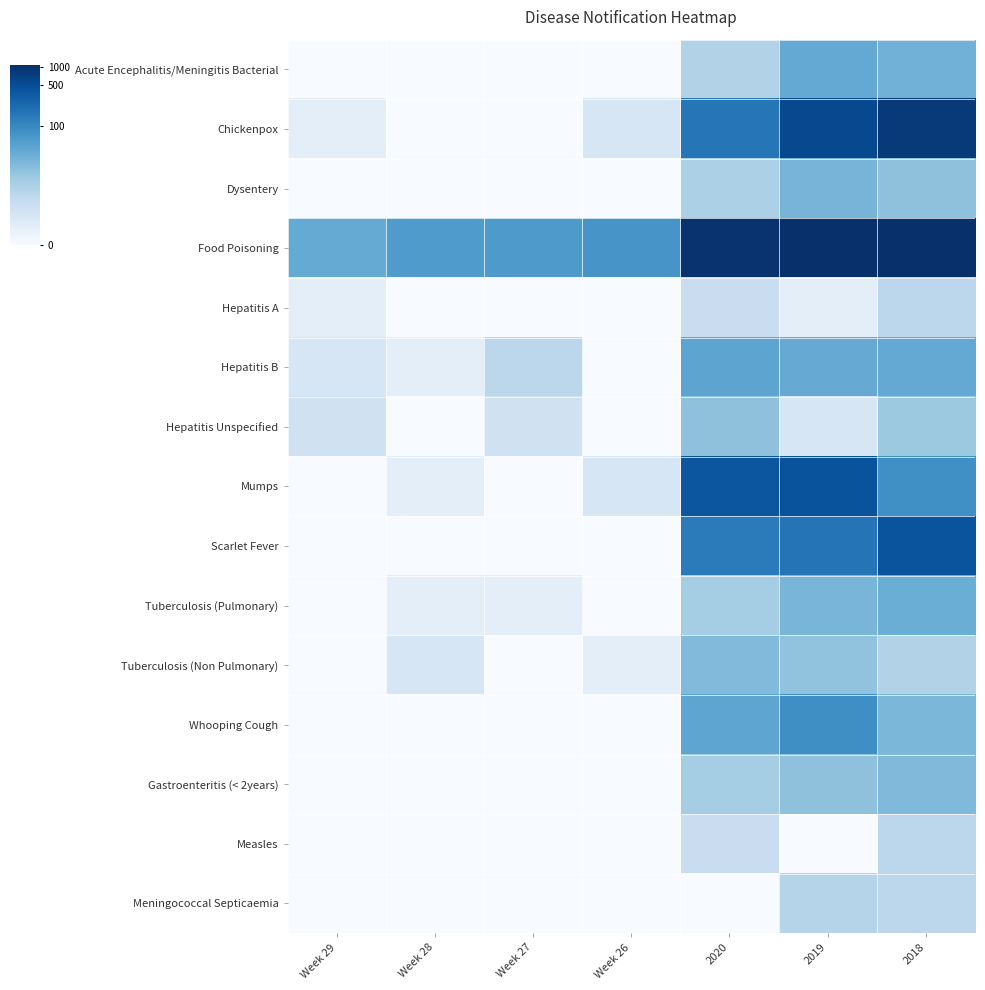

Reading left to right, transcribe all the data shown in this chart.

Acute Encephalitis/Meningitis Bacterial: Week 29=0.0	Week 28=0.0	Week 27=0.0	Week 26=0.0	2020=2.2	2019=3.6	2018=3.4
Chickenpox: Week 29=0.7	Week 28=0.0	Week 27=0.0	Week 26=1.1	2020=5.1	2019=6.3	2018=6.7
Dysentery: Week 29=0.0	Week 28=0.0	Week 27=0.0	Week 26=0.0	2020=2.3	2019=3.3	2018=2.9
Food Poisoning: Week 29=3.6	Week 28=4.1	Week 27=4.1	Week 26=4.3	2020=6.9	2019=7.0	2018=7.0
Hepatitis A: Week 29=0.7	Week 28=0.0	Week 27=0.0	Week 26=0.0	2020=1.6	2019=0.7	2018=1.9
Hepatitis B: Week 29=1.1	Week 28=0.7	Week 27=1.9	Week 26=0.0	2020=3.8	2019=3.6	2018=3.7
Hepatitis Unspecified: Week 29=1.4	Week 28=0.0	Week 27=1.4	Week 26=0.0	2020=2.9	2019=1.1	2018=2.6
Mumps: Week 29=0.0	Week 28=0.7	Week 27=0.0	Week 26=1.1	2020=6.0	2019=6.1	2018=4.4
Scarlet Fever: Week 29=0.0	Week 28=0.0	Week 27=0.0	Week 26=0.0	2020=5.0	2019=5.2	2018=6.0
Tuberculosis (Pulmonary): Week 29=0.0	Week 28=0.7	Week 27=0.7	Week 26=0.0	2020=2.5	2019=3.3	2018=3.5
Tuberculosis (Non Pulmonary): Week 29=0.0	Week 28=1.1	Week 27=0.0	Week 26=0.7	2020=3.1	2019=2.8	2018=2.2
Whooping Cough: Week 29=0.0	Week 28=0.0	Week 27=0.0	Week 26=0.0	2020=3.8	2019=4.4	2018=3.2
Gastroenteritis (< 2years): Week 29=0.0	Week 28=0.0	Week 27=0.0	Week 26=0.0	2020=2.5	2019=2.9	2018=3.1
Measles: Week 29=0.0	Week 28=0.0	Week 27=0.0	Week 26=0.0	2020=1.6	2019=0.0	2018=1.9
Meningococcal Septicaemia: Week 29=0.0	Week 28=0.0	Week 27=0.0	Week 26=0.0	2020=0.0	2019=2.1	2018=1.9